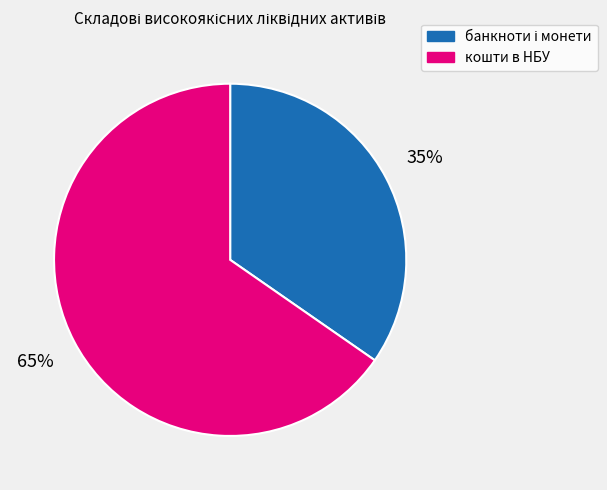

Is there any slice that represents more than half of the pie?

Yes